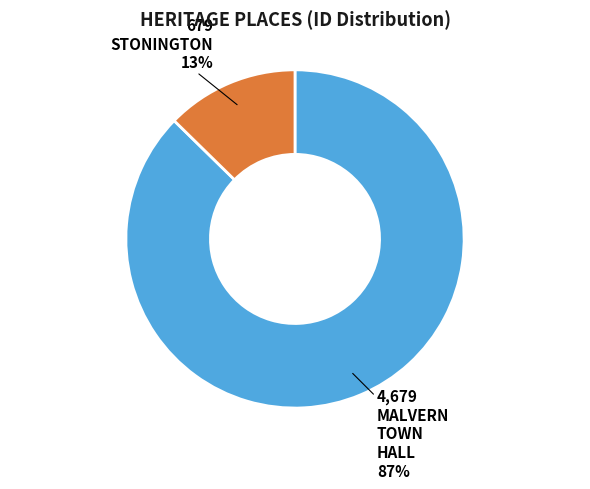

Is there any slice that represents more than half of the pie?

Yes